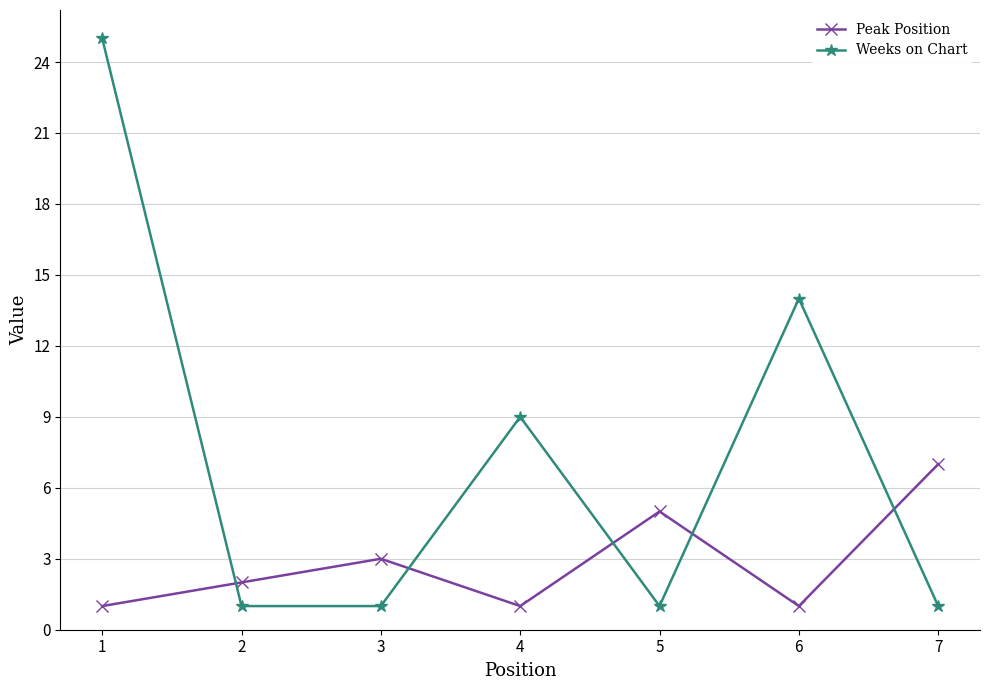

How many times do Weeks on Chart and Peak Position cross each other?

5